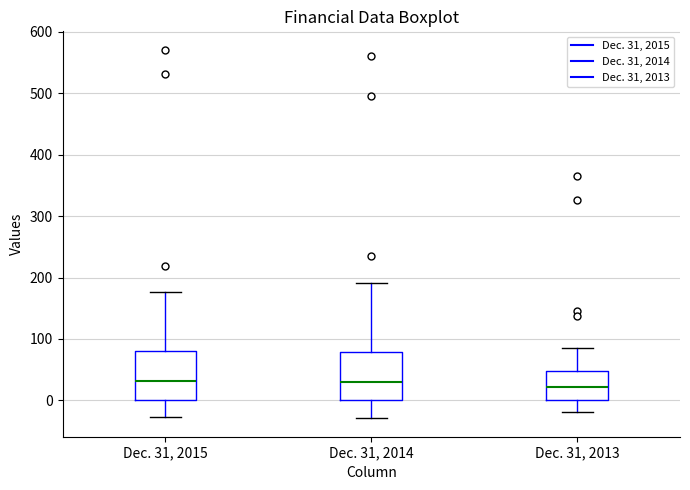

Where is the upper edge of the box for Dec. 31, 2015 on the y-axis? The values are not printed on the chart, so give them approximately, as read against the axis.

80